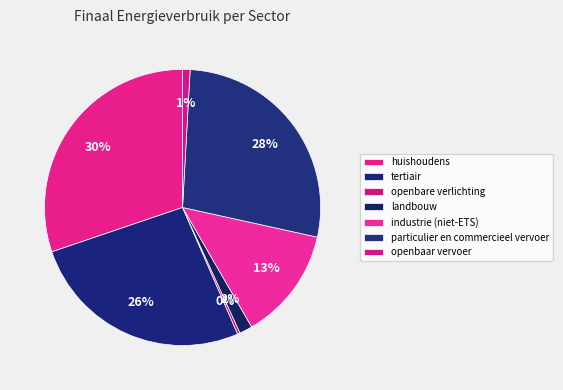

Which slice is the largest?

huishoudens